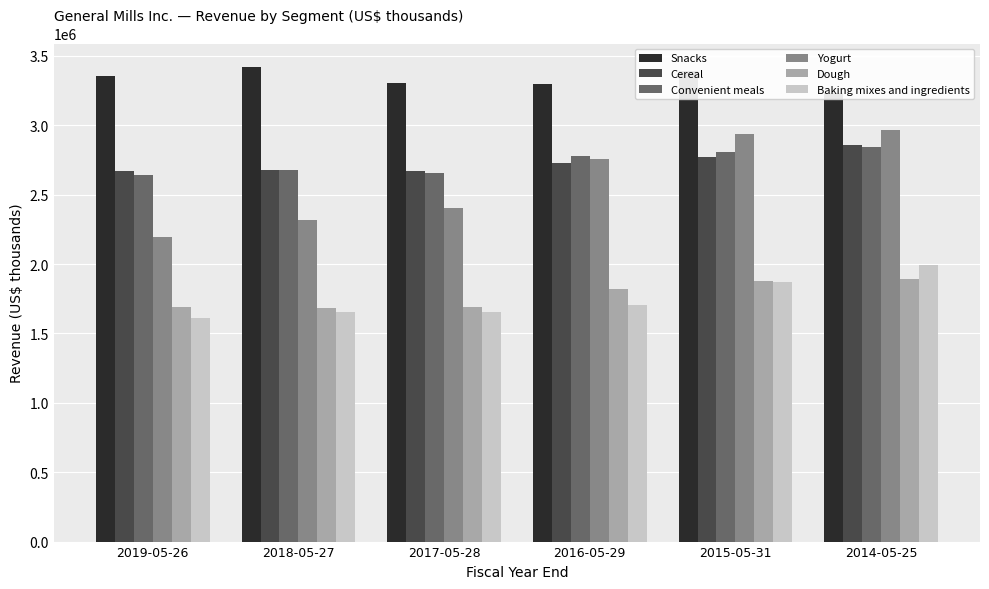

Reading left to right, list all the values displayed in this chart.

Snacks: 3359300	3419000	3302200	3297200	3392000	3232500
Cereal: 2672200	2679200	2673200	2731500	2771300	2860100
Convenient meals: 2641800	2677400	2653600	2779000	2810300	2844200
Yogurt: 2193600	2320100	2403500	2760900	2938300	2964700
Dough: 1692800	1684100	1690600	1820000	1877000	1890200
Baking mixes and ingredients: 1608900	1653400	1654100	1704300	1867700	1996400